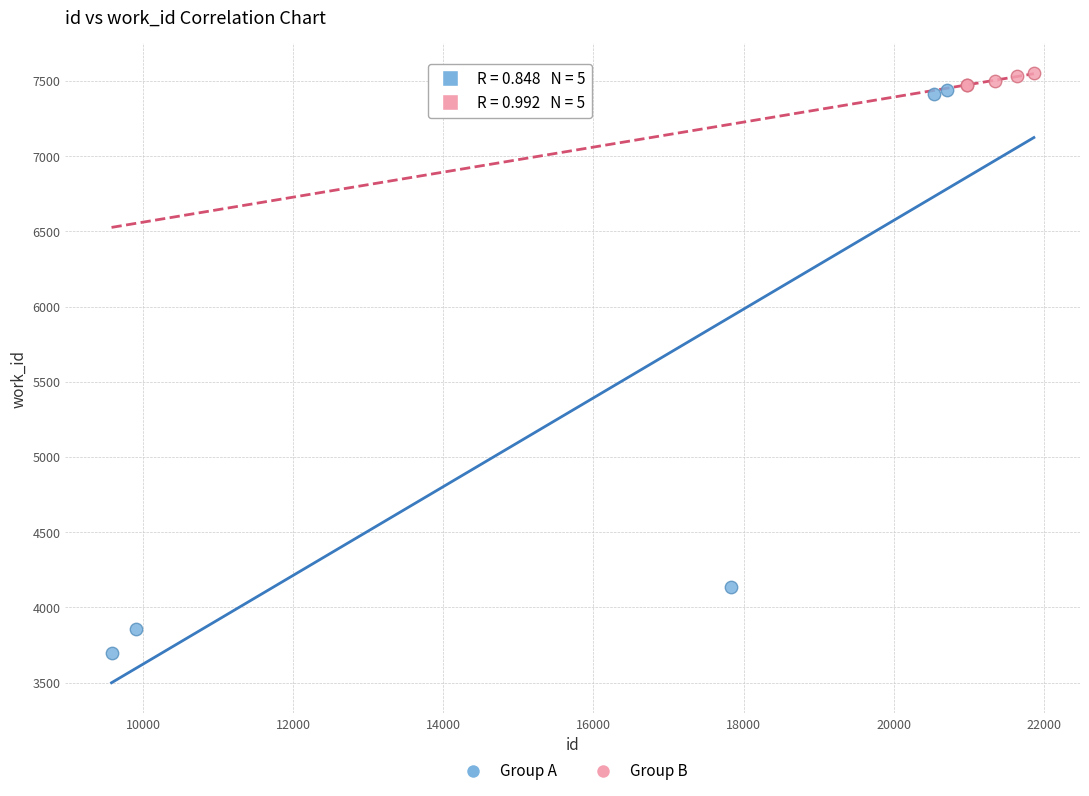

Which series reaches the minimum Y coordinate?

Group A